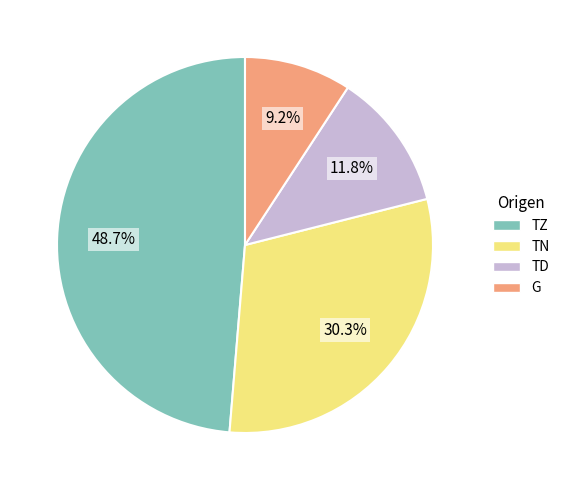

True or false: TN accounts for 30% of the total.

True